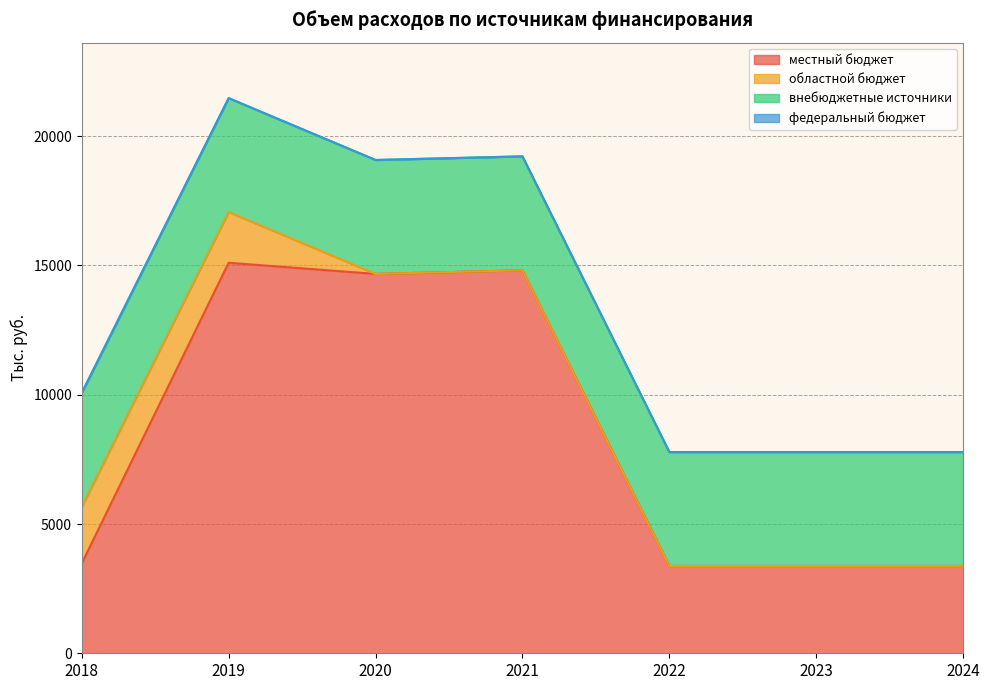

Which series has the largest total across all categories?

местный бюджет